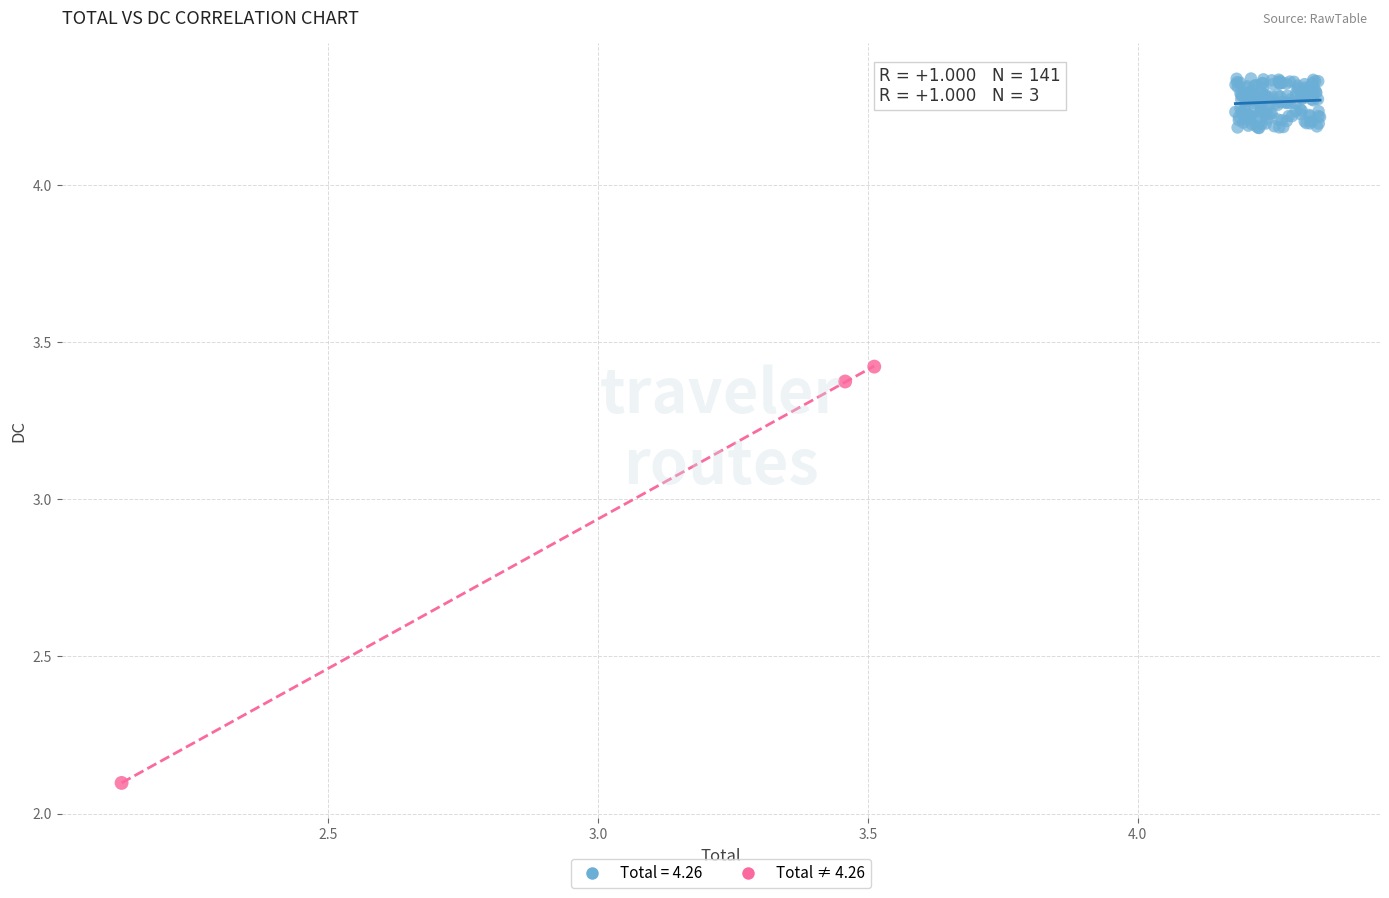

Which series contains the lowest Y value?

Total ≠ 4.26